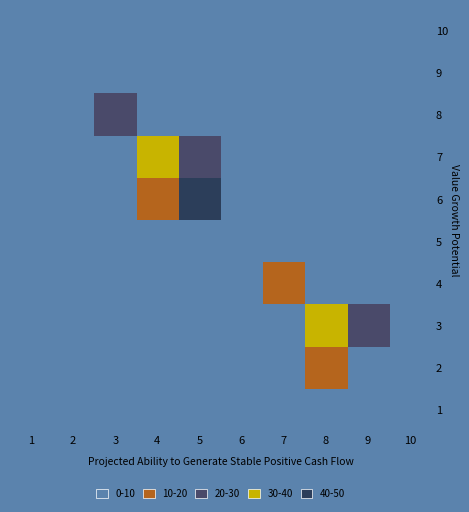

At which category does the chart reach its peak across all series?

5